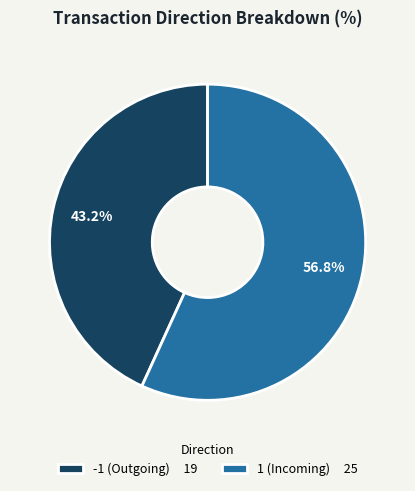

Is there a majority slice in this chart?

Yes